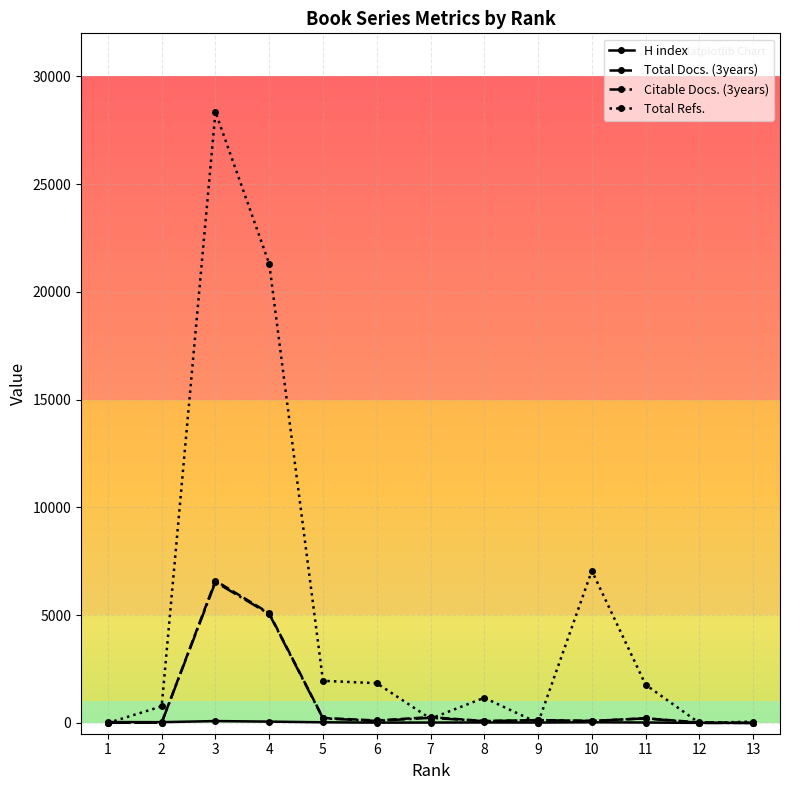

Does the chart have visible grid lines?

Yes